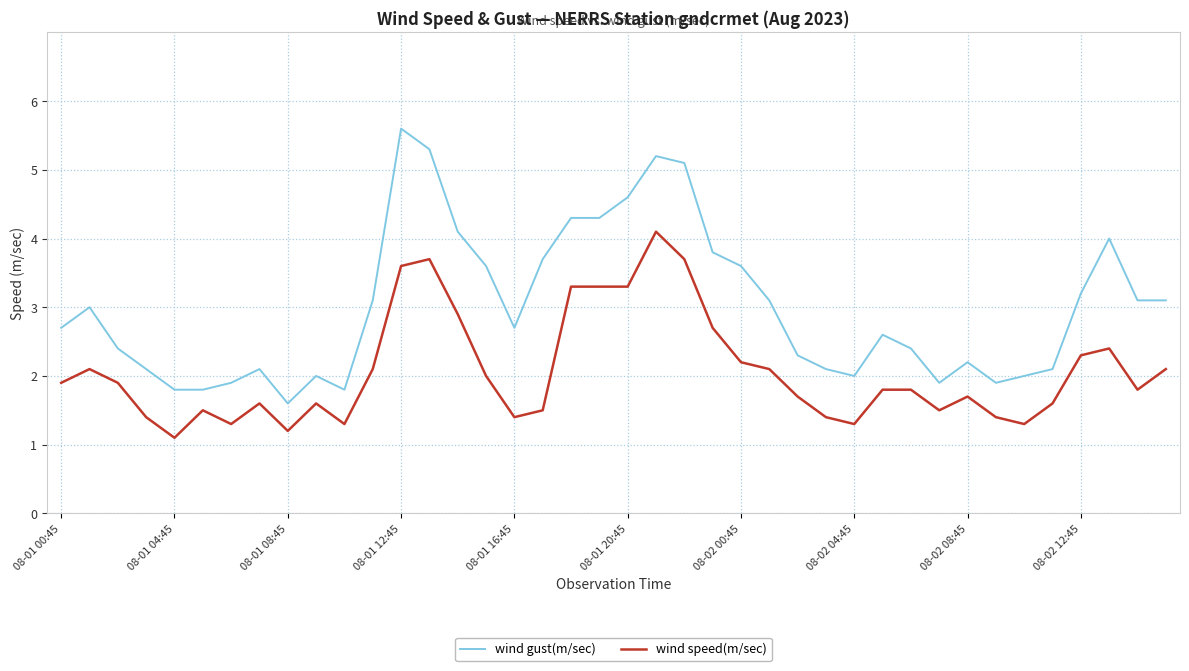

List the series in order of their peak value, lowest first.

wind speed(m/sec), wind gust(m/sec)